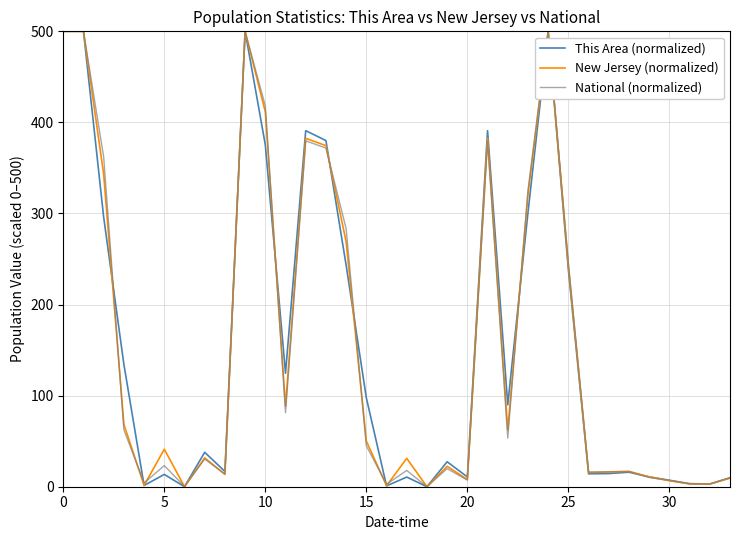

What is the highest value of the New Jersey (normalized) series?

500.0